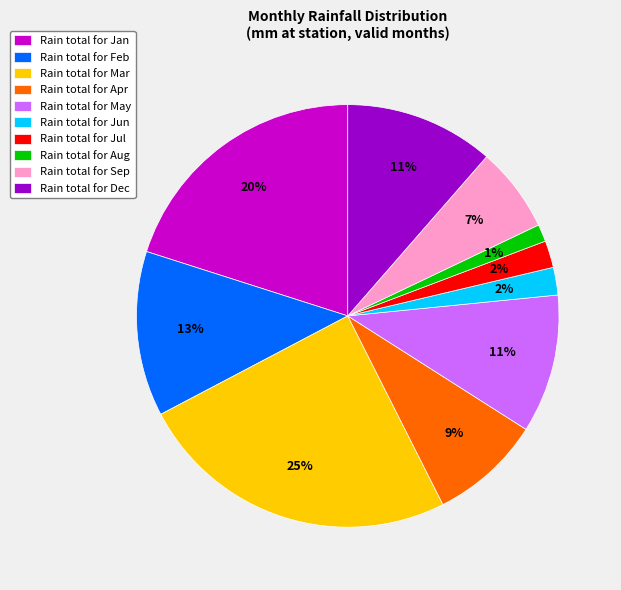

Which category has the biggest portion of the pie?

Rain total for Mar